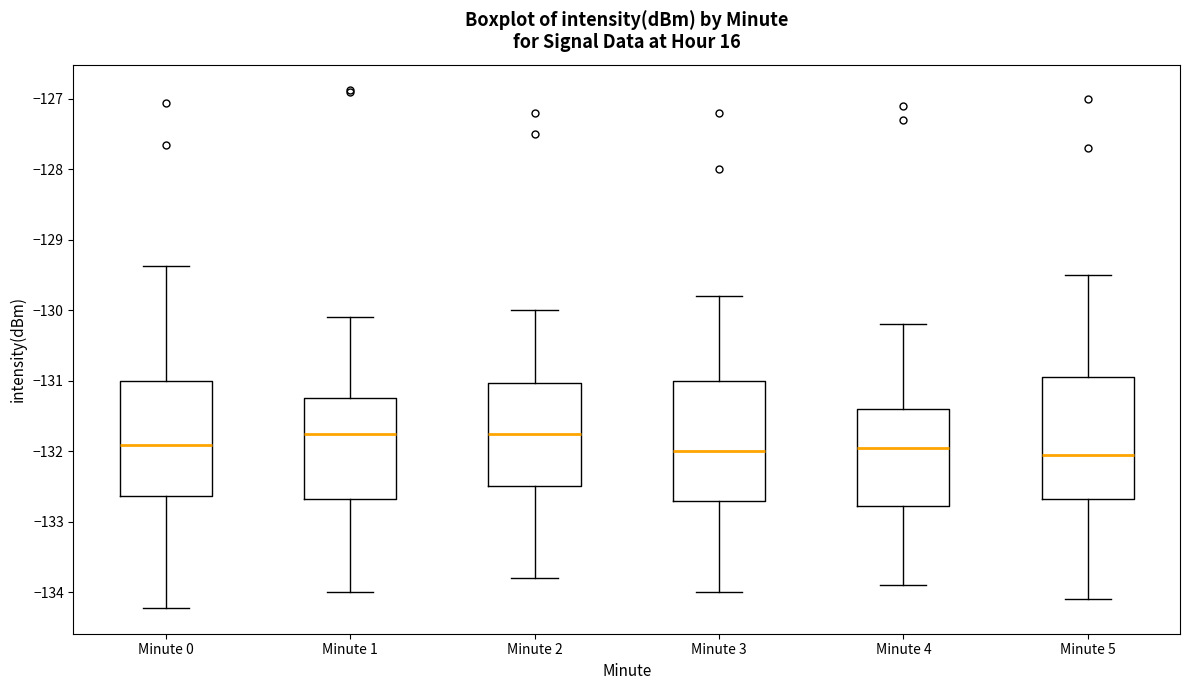

Where does the upper whisker of the box for Minute 0 end on the y-axis? The values are not printed on the chart, so give them approximately, as read against the axis.

-129.4